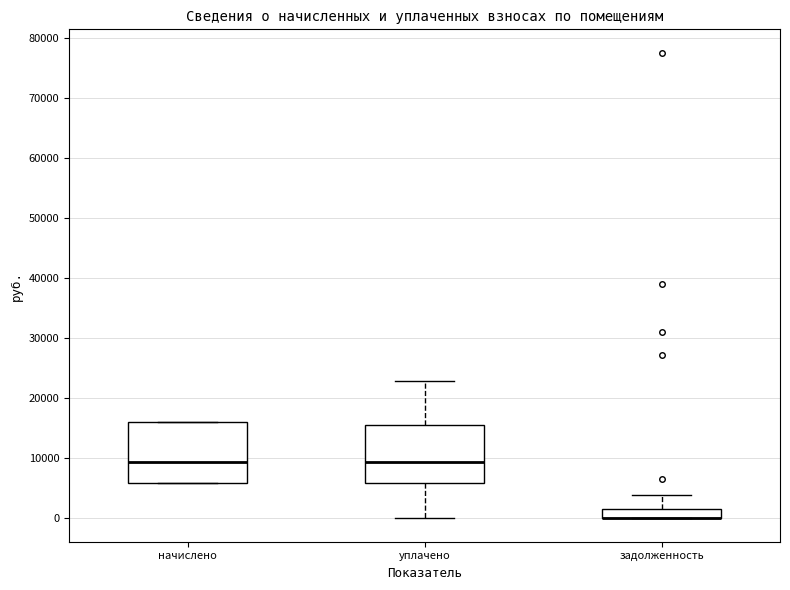

Where does the median line of the box for уплачено sit on the y-axis? The values are not printed on the chart, so give them approximately, as read against the axis.

9000